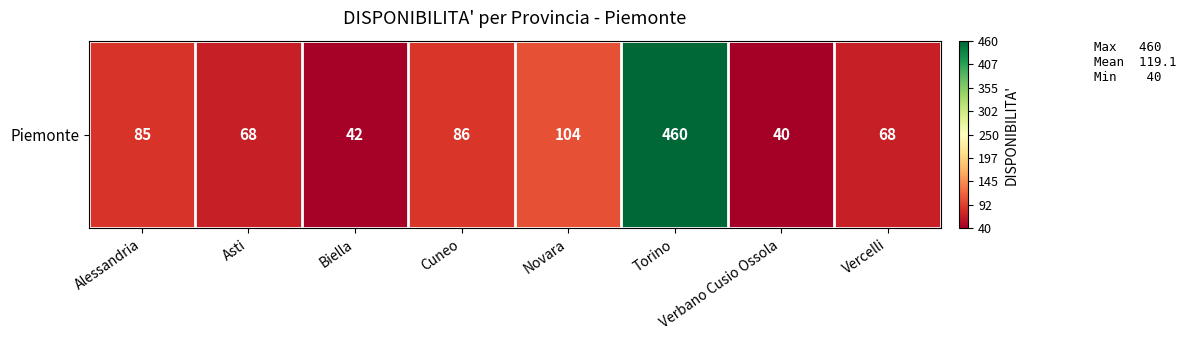

What is the sum of all values?

953